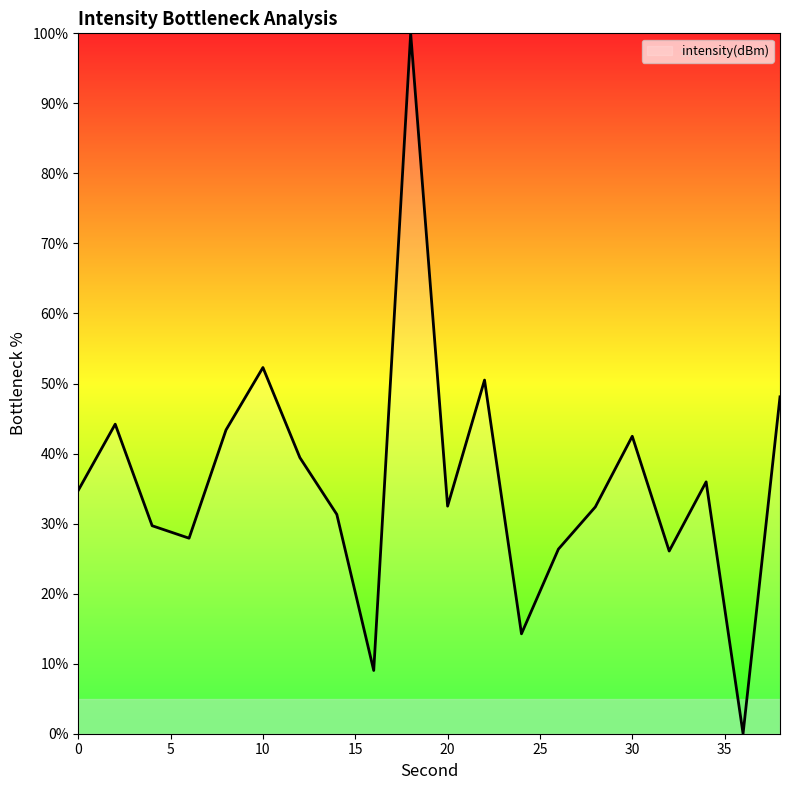

How many lines are shown in the chart?

1